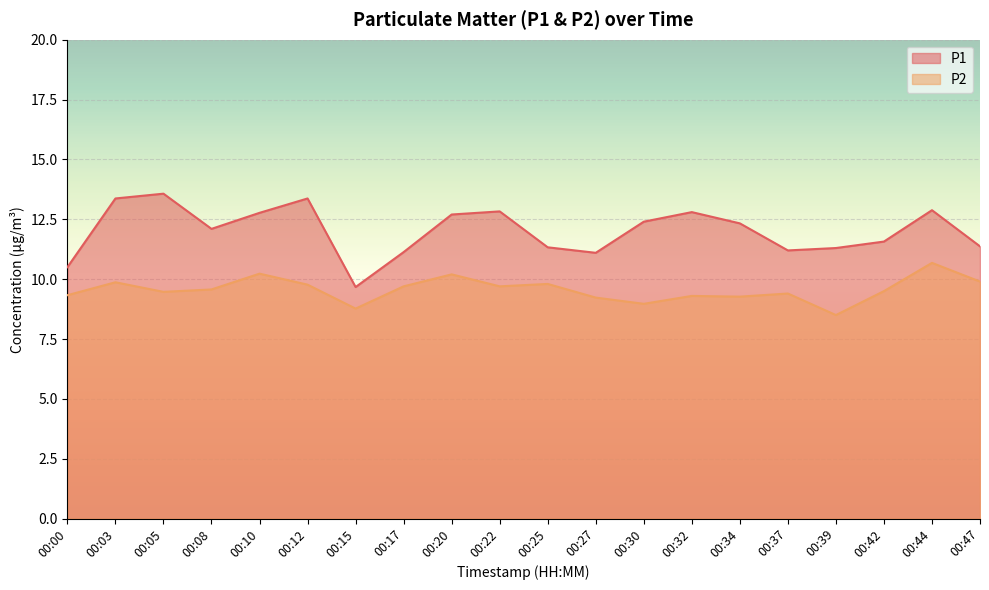

Reading left to right, extract all data points from this chart.

P1: 10.5	13.4	13.6	12.1	12.8	13.4	9.7	11.1	12.7	12.8	11.3	11.1	12.4	12.8	12.3	11.2	11.3	11.6	12.9	11.4
P2: 9.3	9.9	9.5	9.6	10.2	9.8	8.8	9.7	10.2	9.7	9.8	9.2	9.0	9.3	9.3	9.4	8.5	9.5	10.7	9.9